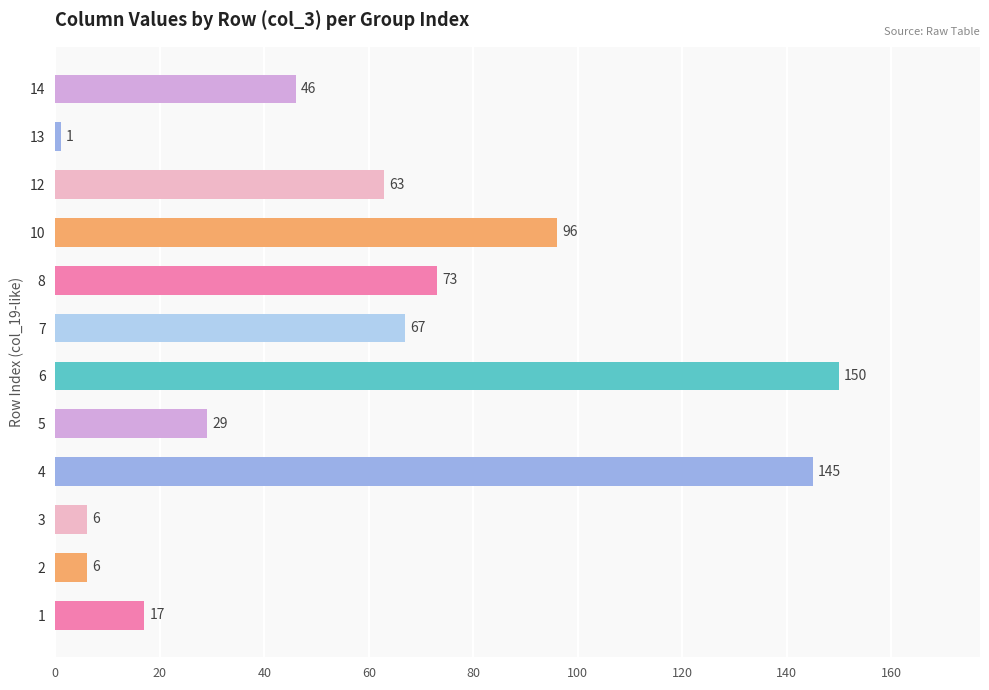

Approximately how many times larger is the value at 7 compared to 6?

0.4